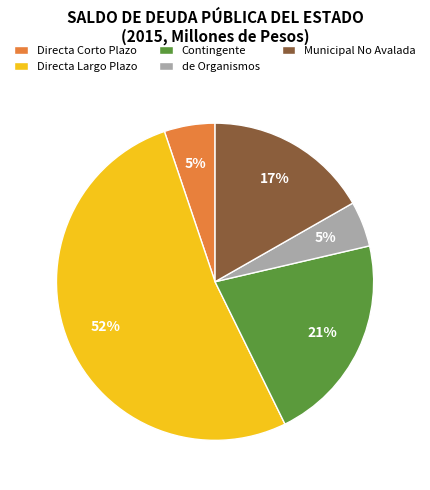

To the nearest percent, what percentage of the pie is de Organismos?

5%